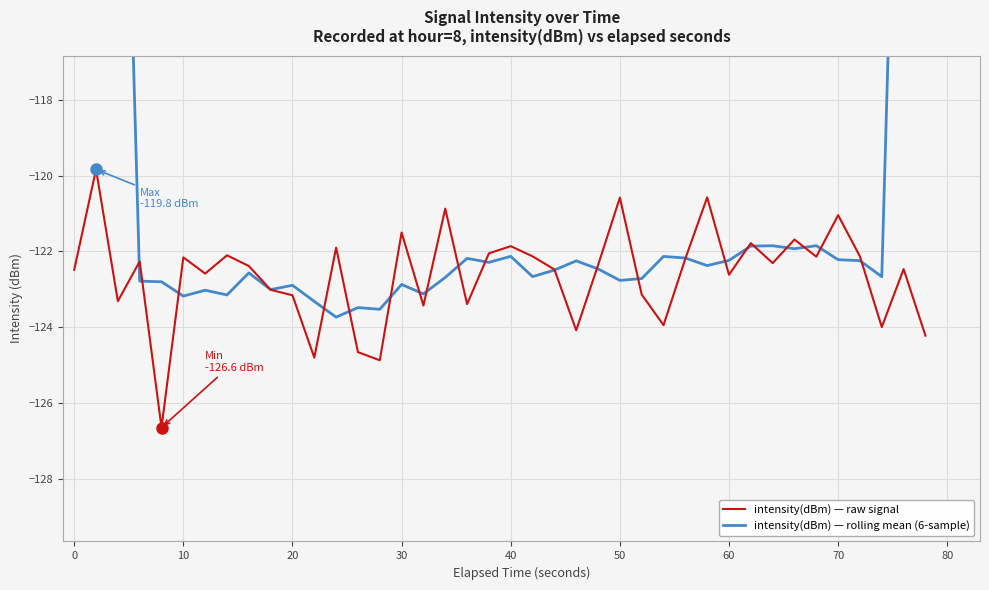

How many interior local valleys does the intensity(dBm) — rolling mean (6-sample) series have?

12